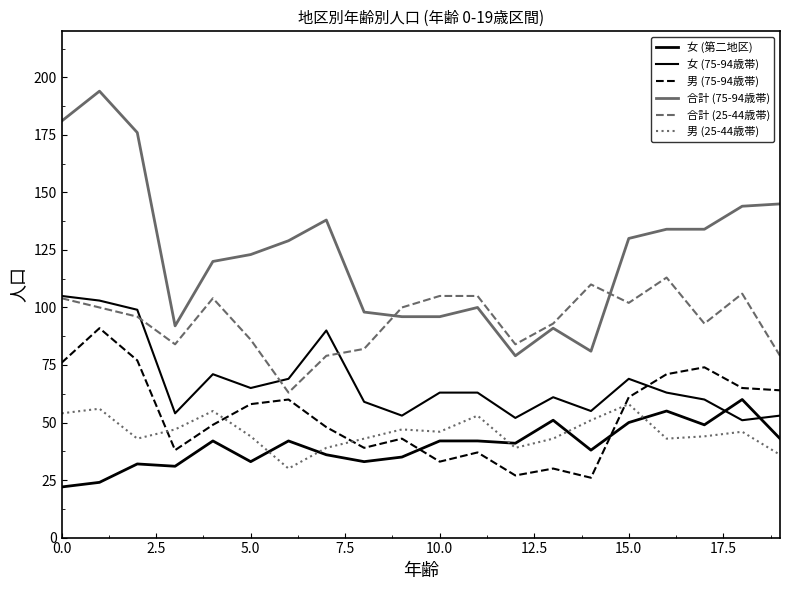

Does the chart have visible grid lines?

No